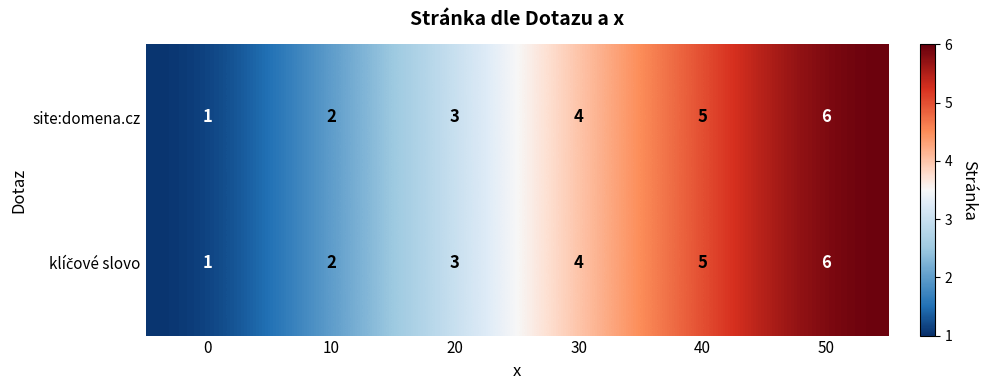

At which category is the sum across all series the highest?

50